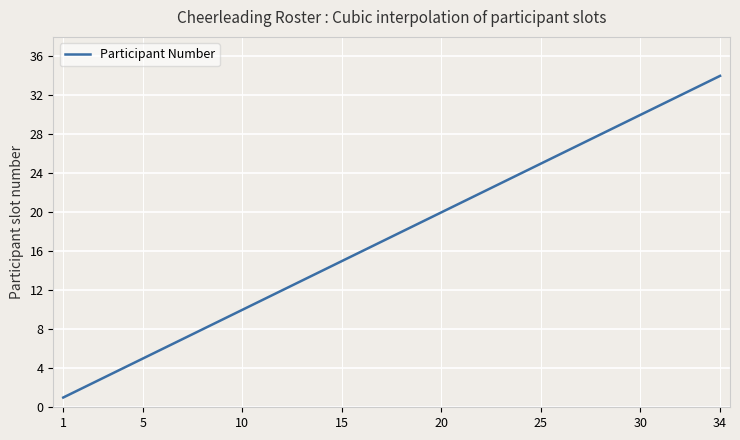

What is the difference between the maximum and minimum values?

33.0